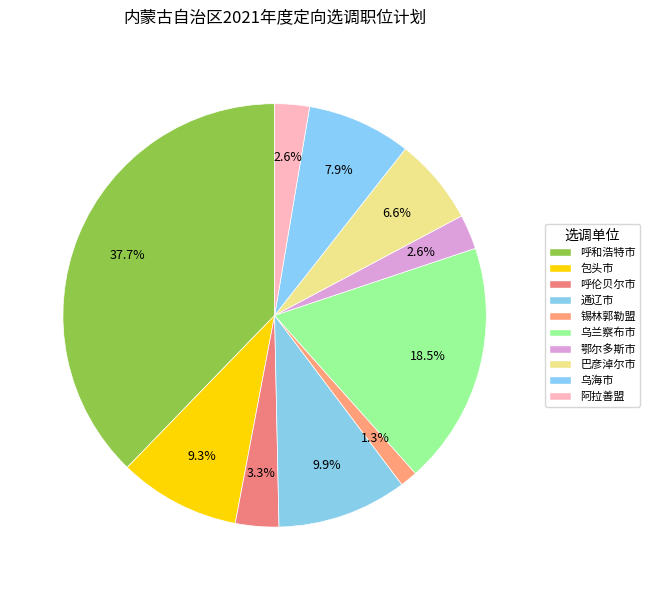

How many segments does this pie chart have?

10